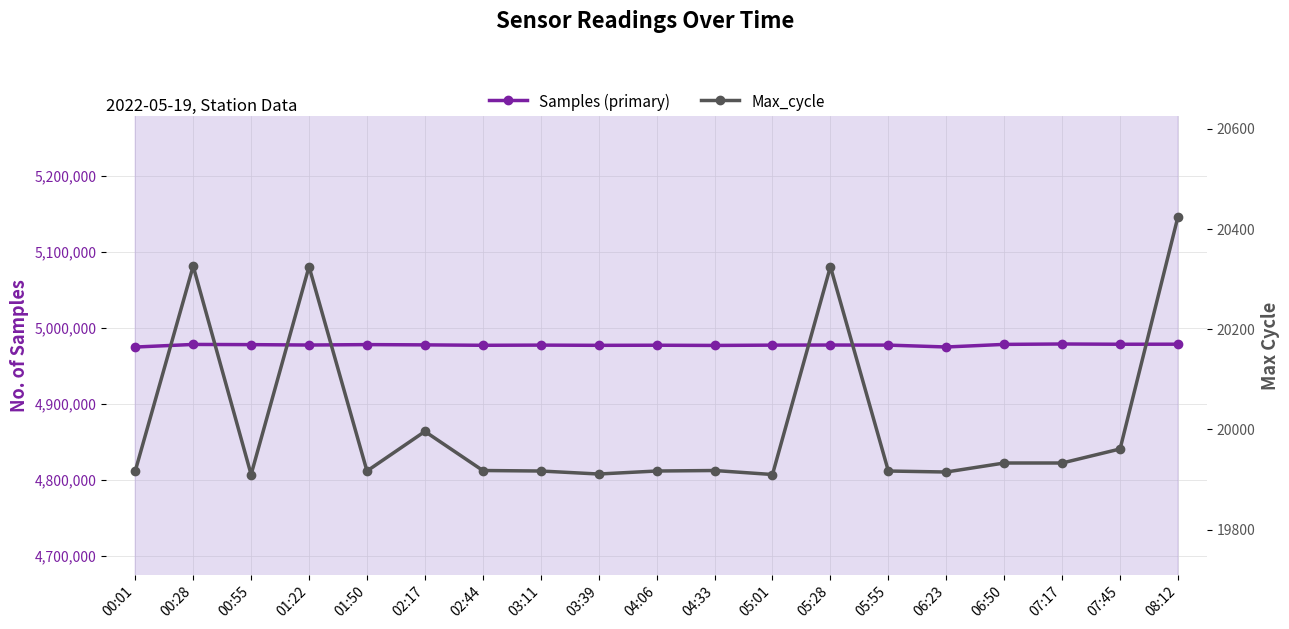

What is the label of the 14th point from the left?

05:55